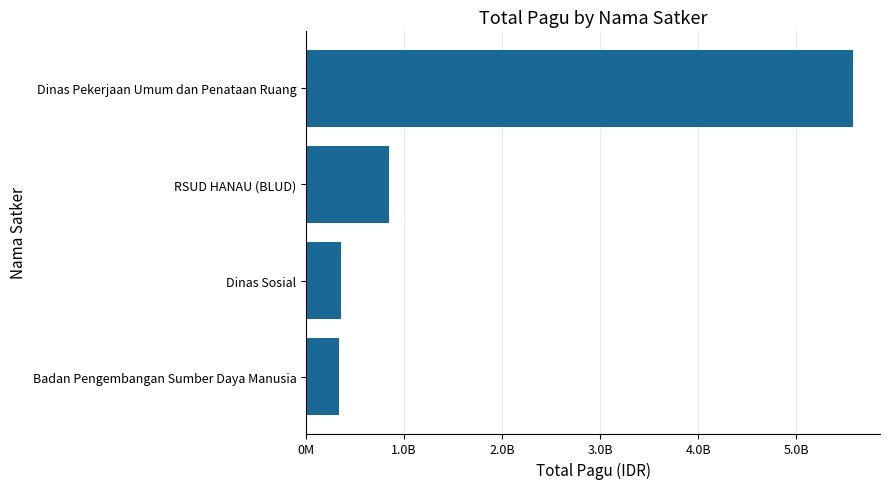

How many bars are there in total?

4